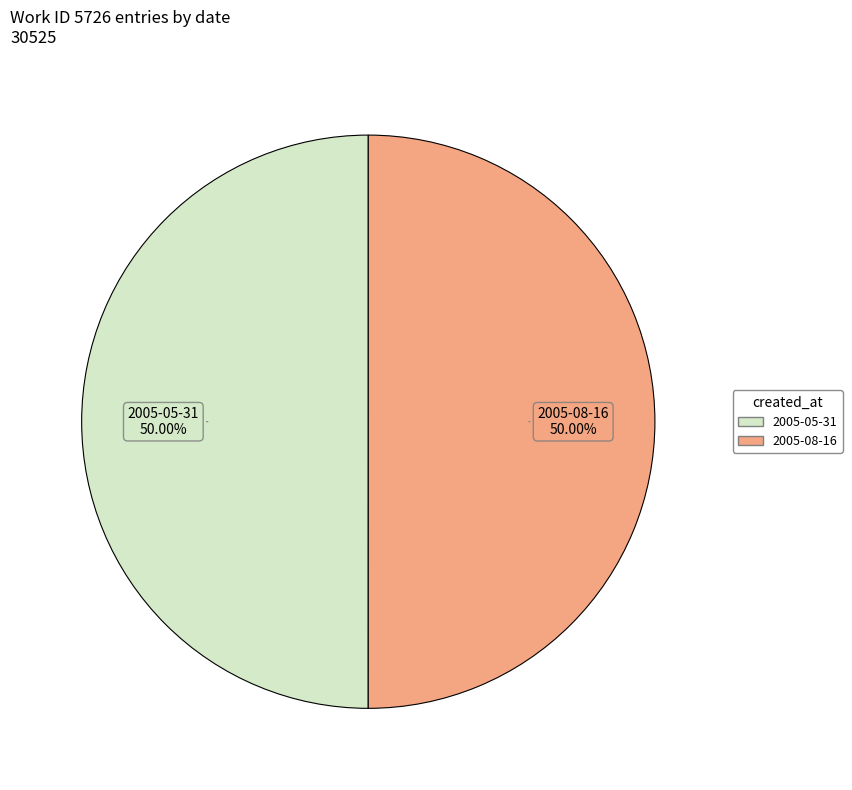

To the nearest percent, what is the combined percentage of 2005-05-31 and 2005-08-16?

100%